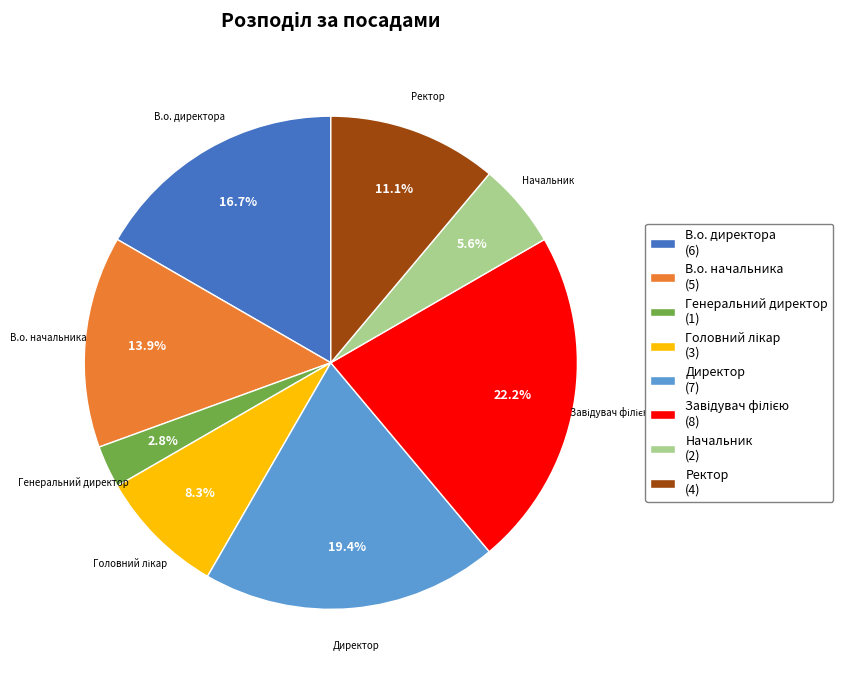

How many segments does this pie chart have?

8